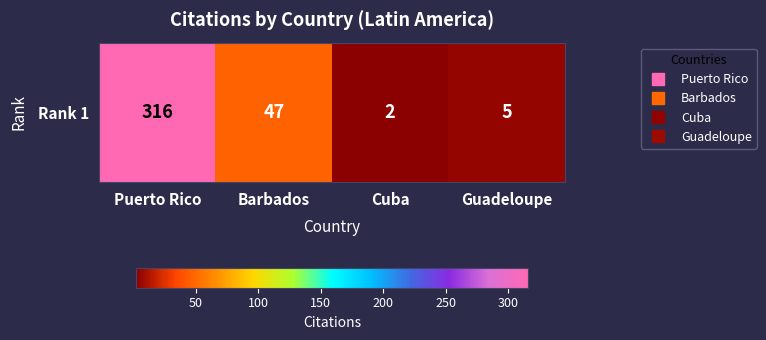

What is the difference between the maximum and minimum values?

314